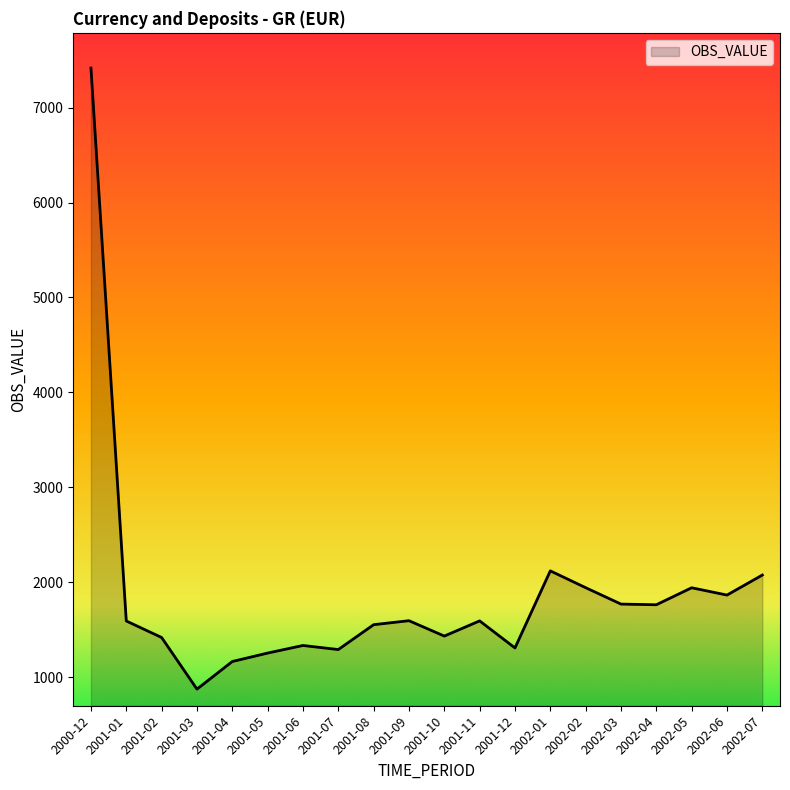

What is the minimum value shown in the chart?

874